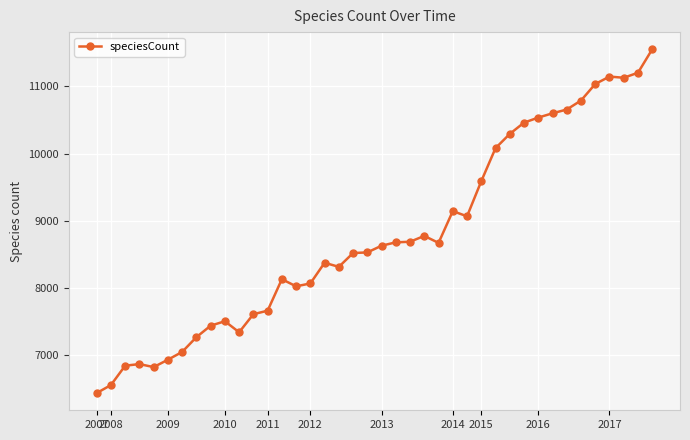

What is the value of the 21st point from the left?

8629